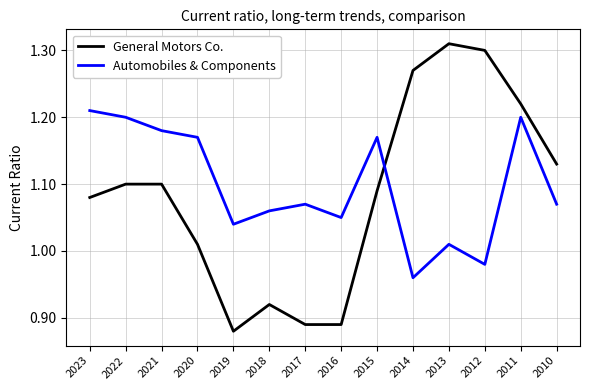

At which label does Automobiles & Components first exceed 1?

2023